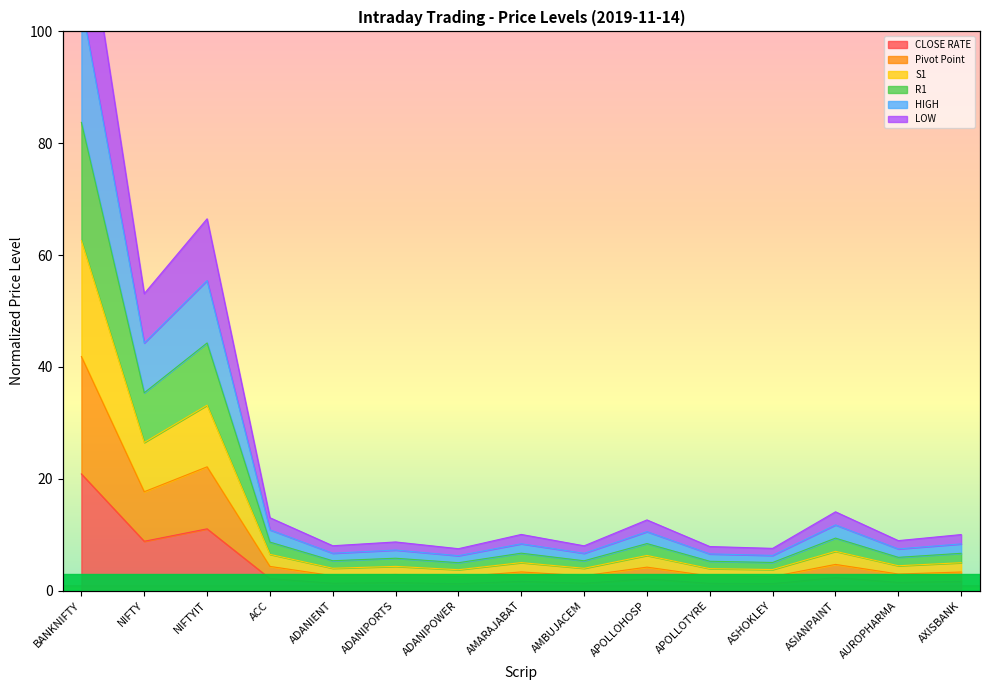

True or false: LOW and Pivot Point cross at least once.

False